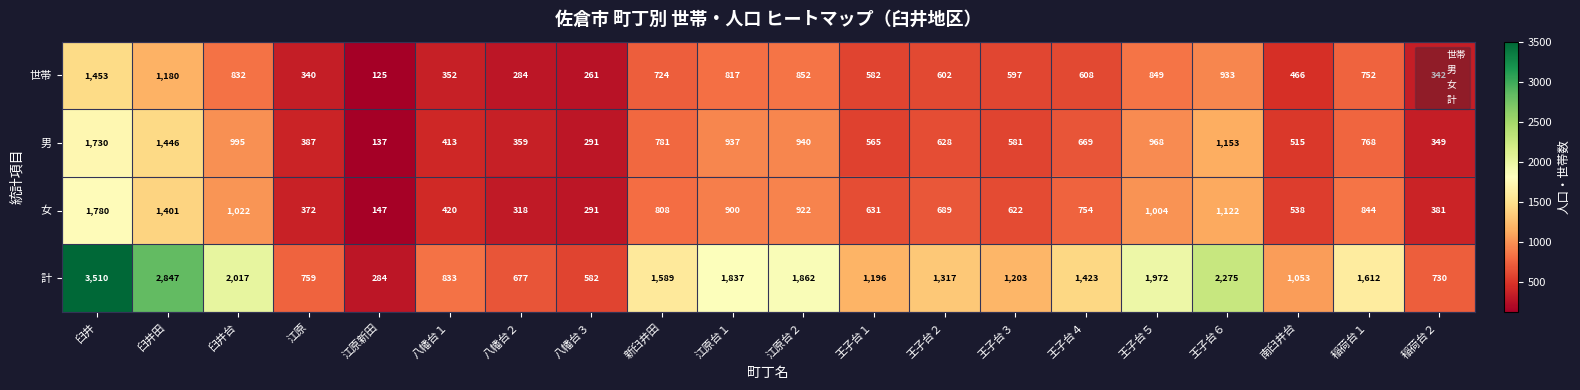

At which category is the sum across all series the highest?

臼井